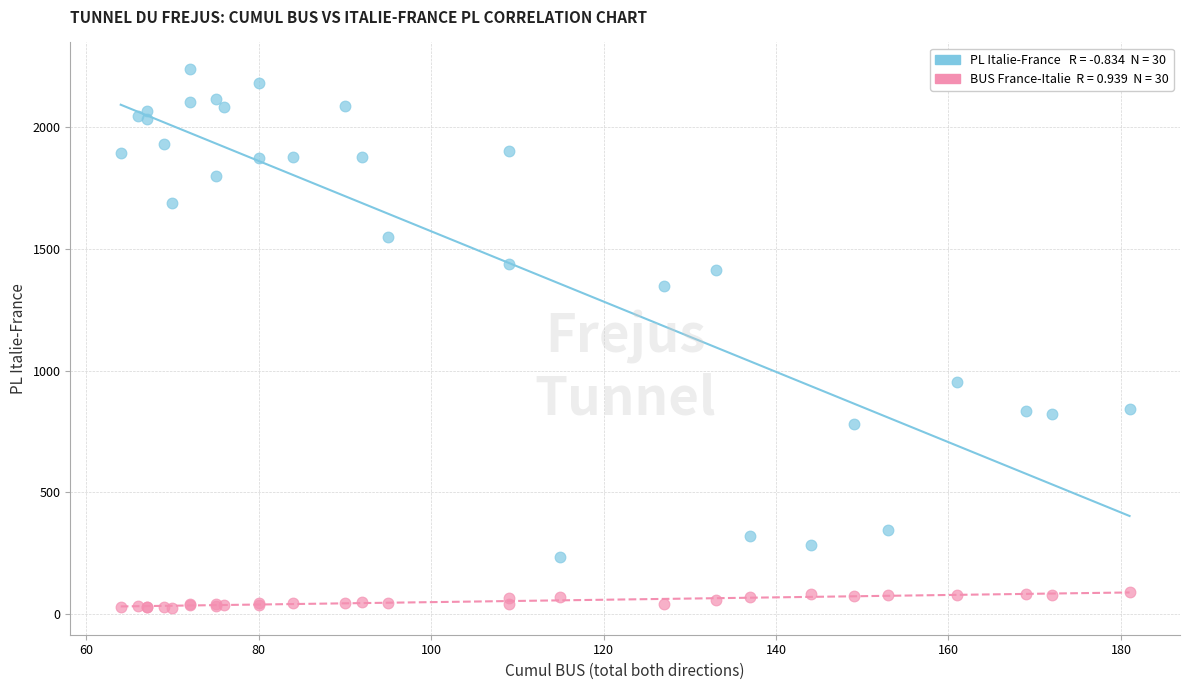

Across all series, what Y value is closest to 1131?

955